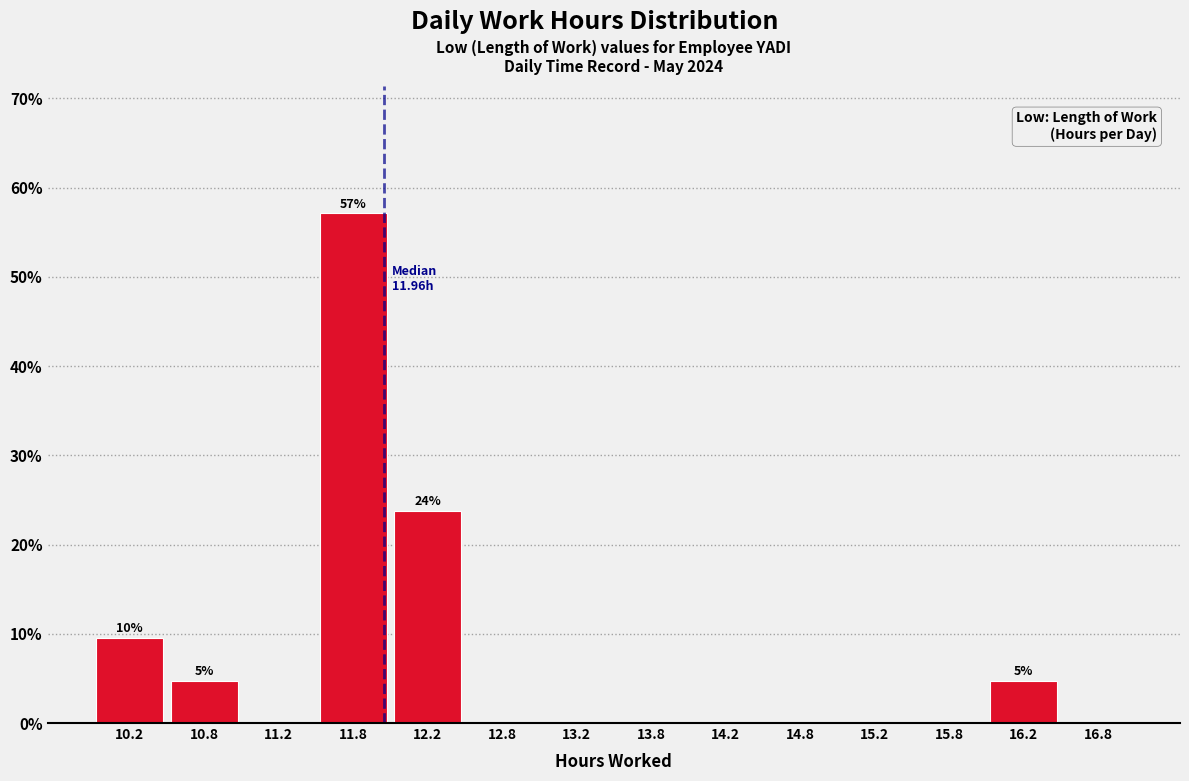

Over which range of the x-axis is the bar tallest?

11.5 to 12.0